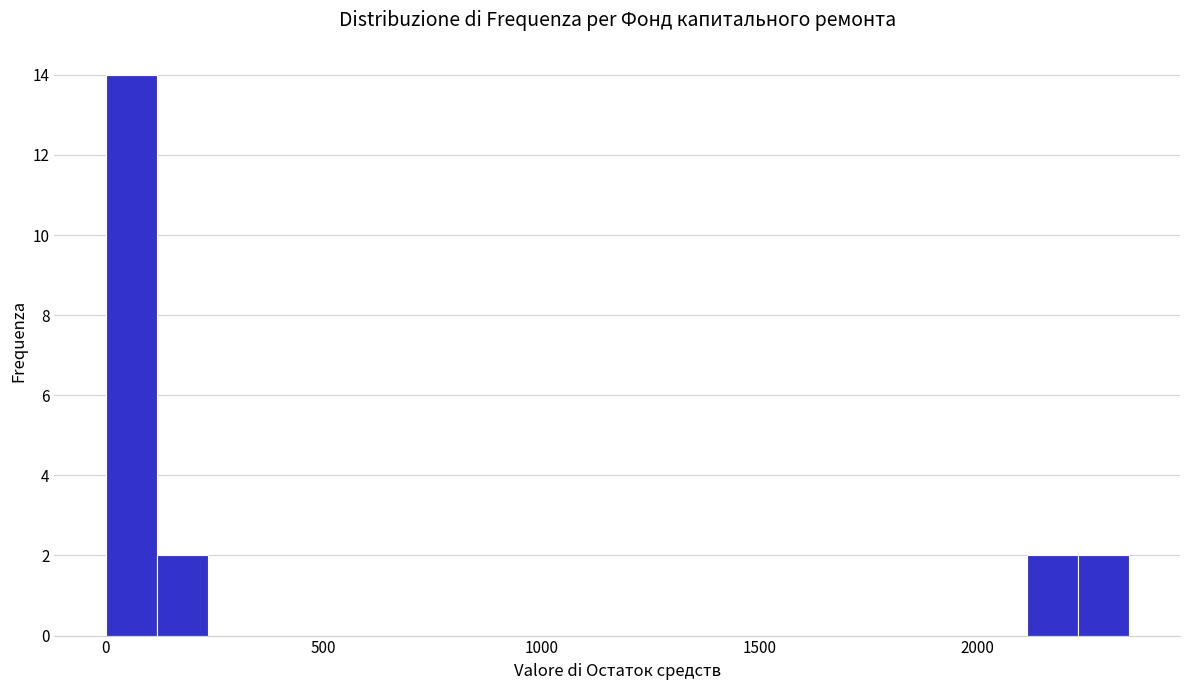

Read against the x-axis, roughly where is the centre of the tallest bar?

50